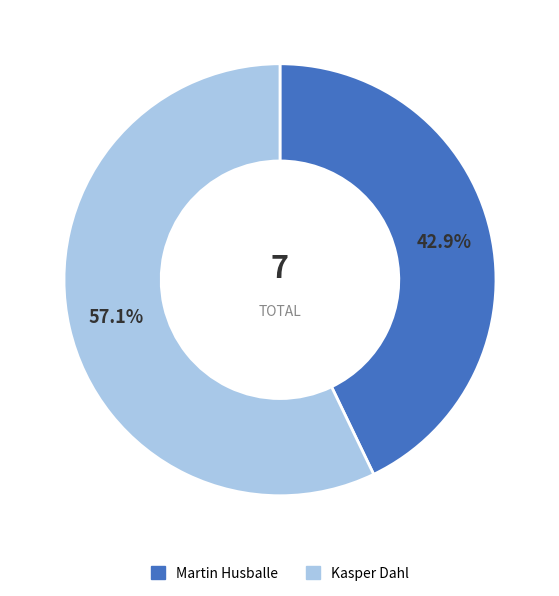

To the nearest percent, what is the difference between the largest and smallest slice percentages?

14%